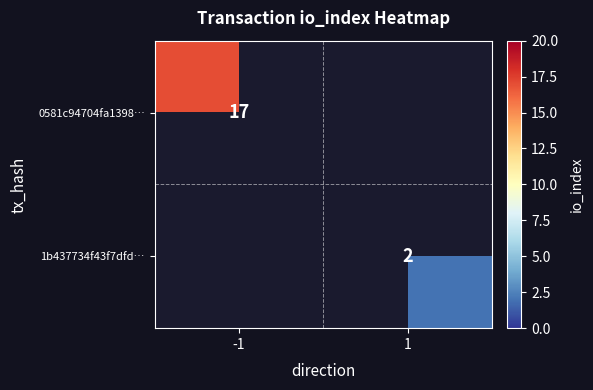

Is it true that 0581c94704fa1398… equals 5 at -1?

False